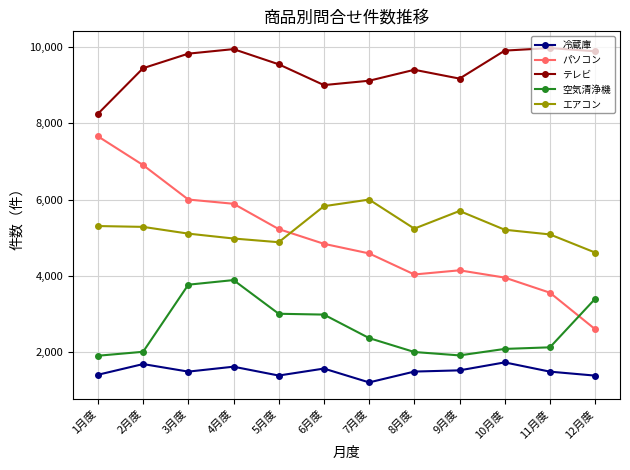

True or false: パソコン has a value of 6004 at 3月度.

True